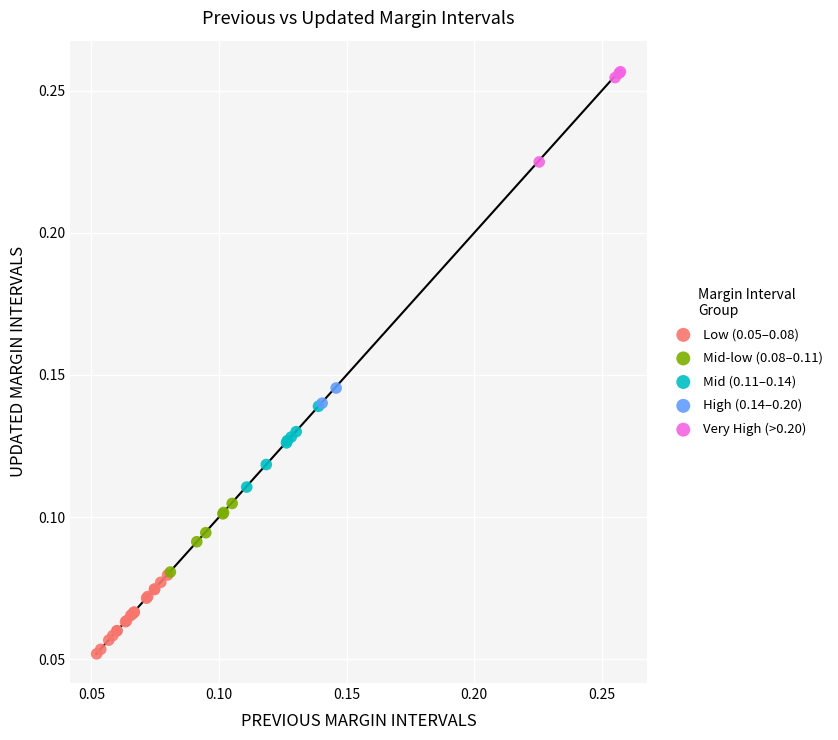

Which series contains the highest Y value?

Very High (>0.20)